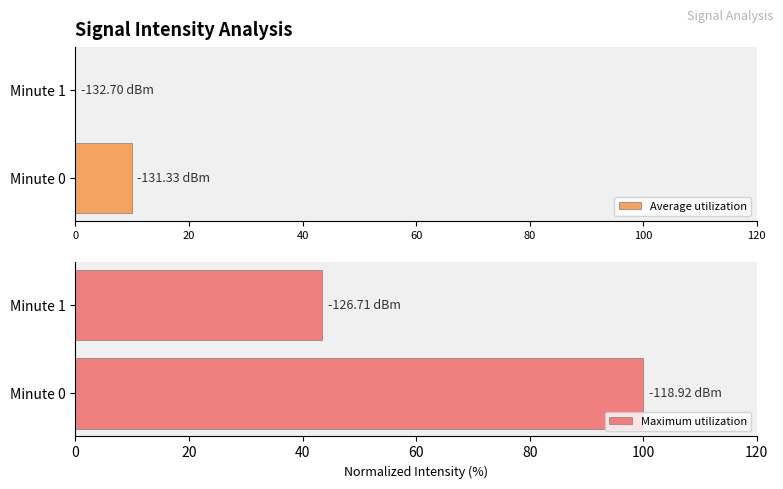

What is the sum of the Average utilization values at Minute 0 and Minute 1?

9.9